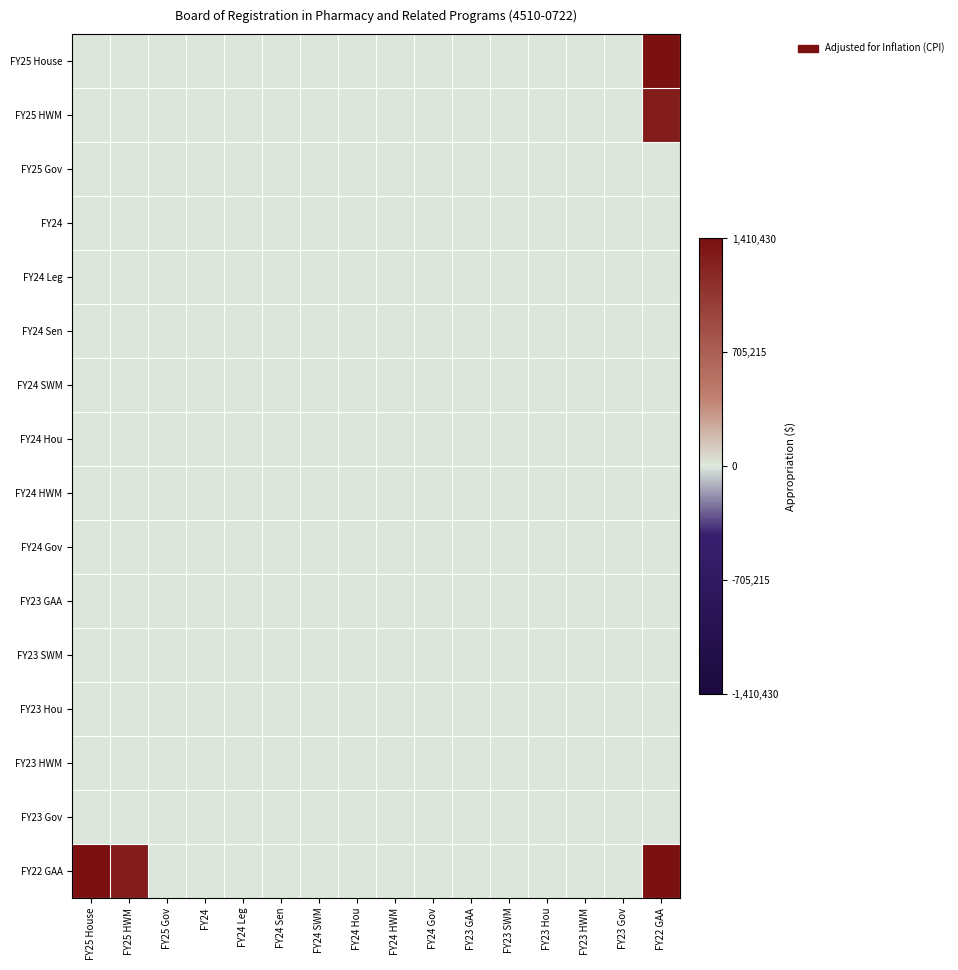

Which series has the widest spread of values?

FY25 House